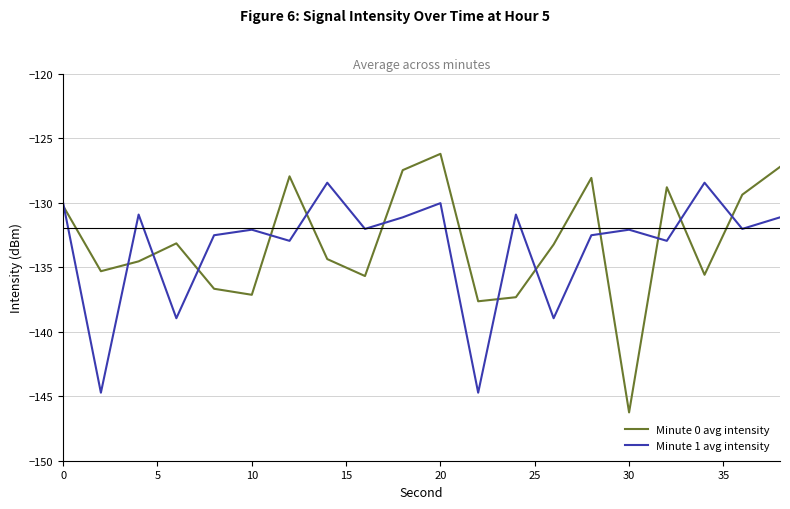

How many distinct data groups are displayed?

2